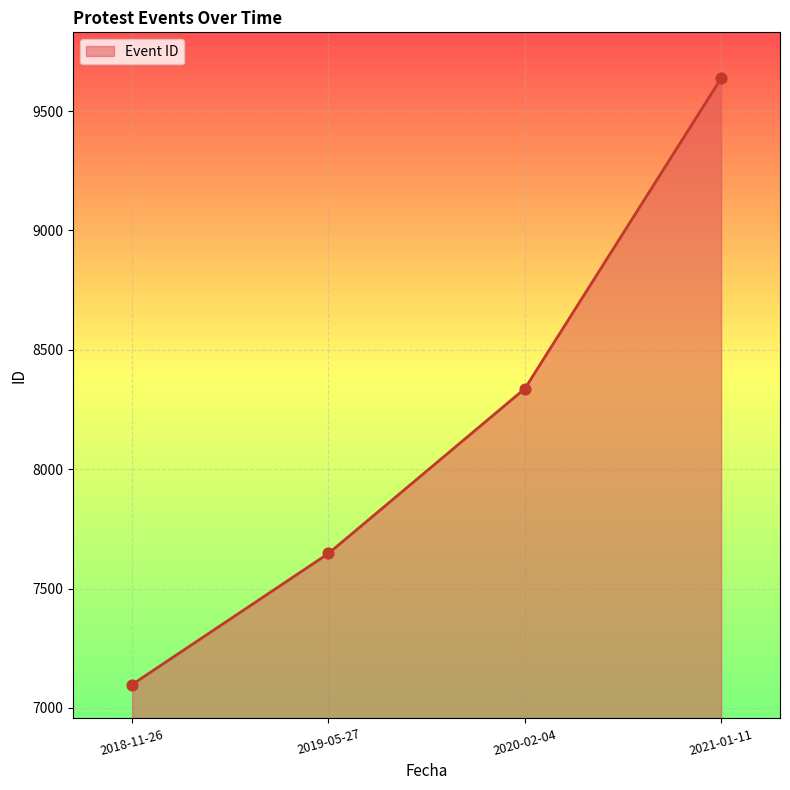

Approximately how many times larger is the value at 2021-01-11 compared to 2018-11-26?

1.4